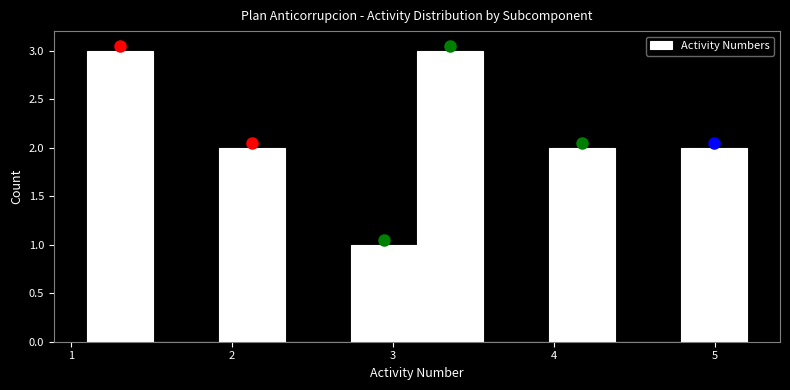

Reading left to right, list every bar in this chart as the range it spans on the x-axis followed by its height. Neither the bar edges nor the heights are printed on the chart, so give them approximately, as read against the axes.

1.10 to 1.51: 3
1.51 to 1.92: 0
1.92 to 2.33: 2
2.33 to 2.74: 0
2.74 to 3.15: 1
3.15 to 3.56: 3
3.56 to 3.97: 0
3.97 to 4.38: 2
4.38 to 4.79: 0
4.79 to 5.20: 2